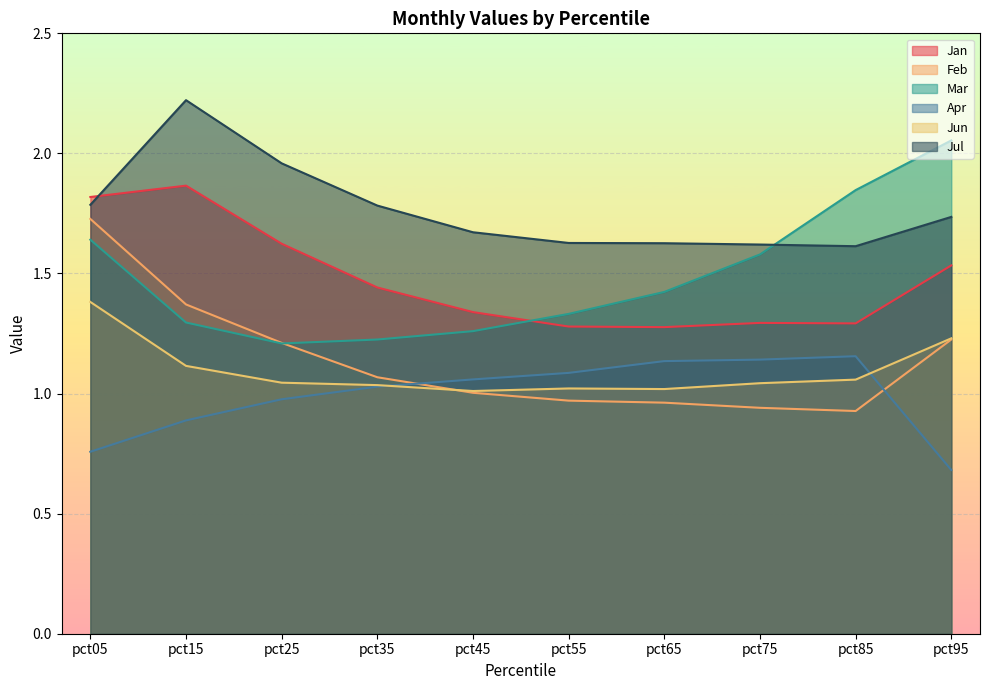

What is the value of the Jun point at the 10th from the left?

1.2